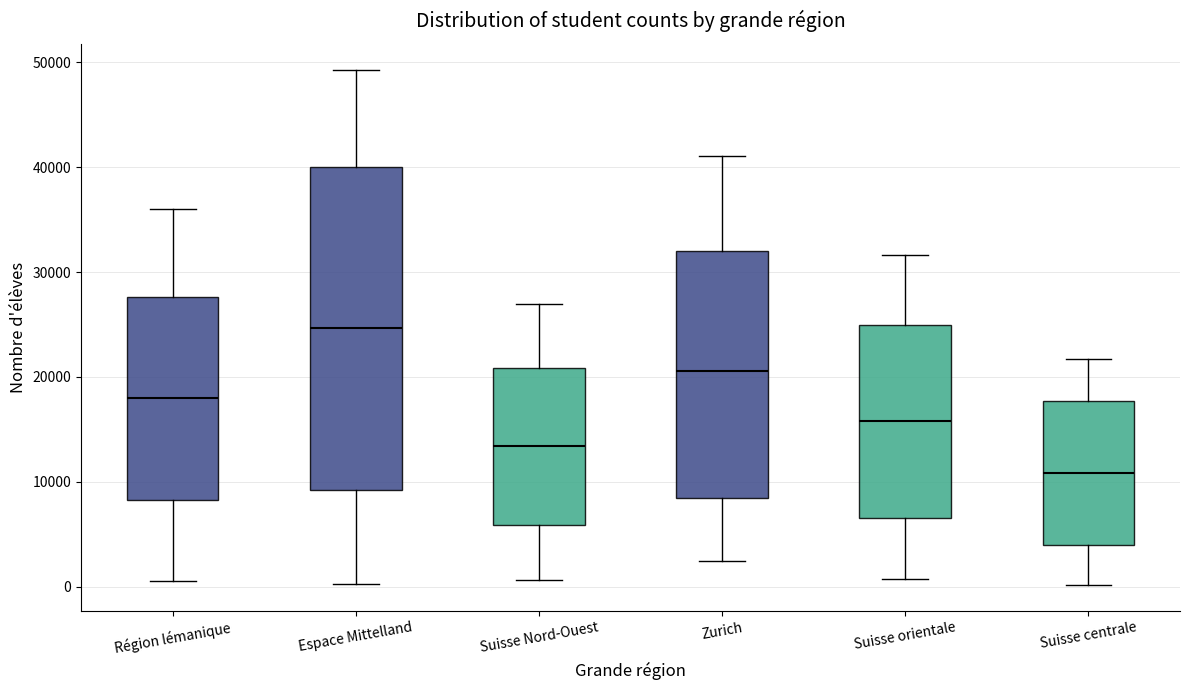

Reading left to right, transcribe this box plot: for each box, give where its median line is, the range the box spans, and where its two whiskers end, as read against the y-axis. The values are not printed on the chart, so give them approximately, as read against the axis.

Région lémanique: median 18000, box 8000 to 28000, whiskers 1000 to 36000
Espace Mittelland: median 25000, box 9000 to 40000, whiskers 0 to 49000
Suisse Nord-Ouest: median 13000, box 6000 to 21000, whiskers 1000 to 27000
Zurich: median 21000, box 8000 to 32000, whiskers 2000 to 41000
Suisse orientale: median 16000, box 7000 to 25000, whiskers 1000 to 32000
Suisse centrale: median 11000, box 4000 to 18000, whiskers 0 to 22000